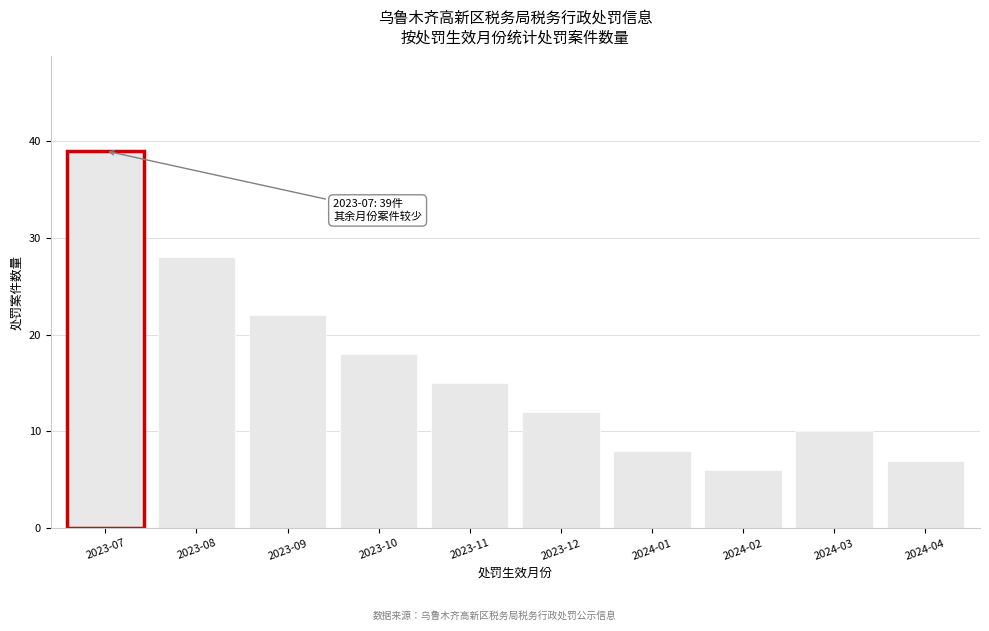

Reading left to right, list all the values displayed in this chart.

39	28	22	18	15	12	8	6	10	7